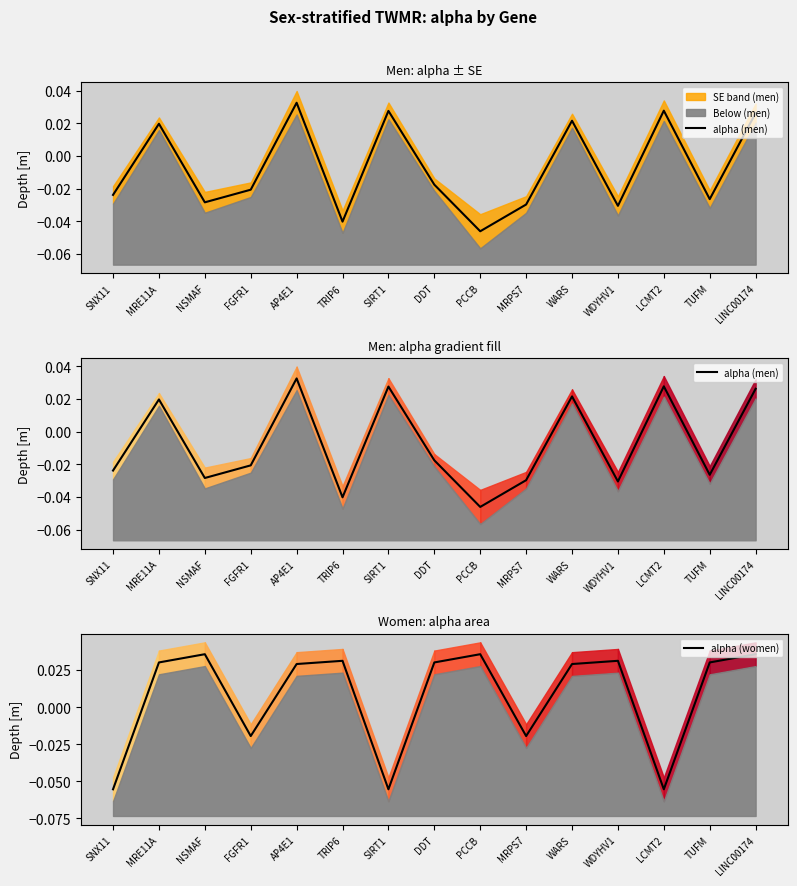

Reading left to right, extract all data points from this chart.

alpha (men): -0.0	0.0	-0.0	-0.0	0.0	-0.0	0.0	-0.0	-0.0	-0.0	0.0	-0.0	0.0	-0.0	0.0
alpha (women): -0.1	0.0	0.0	-0.0	0.0	0.0	-0.1	0.0	0.0	-0.0	0.0	0.0	-0.1	0.0	0.0